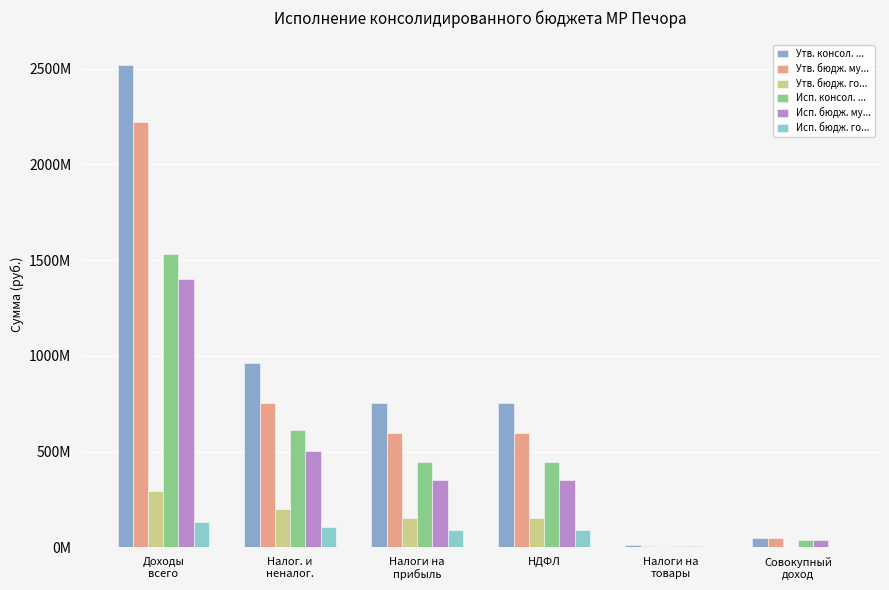

Are the bars horizontal?

No